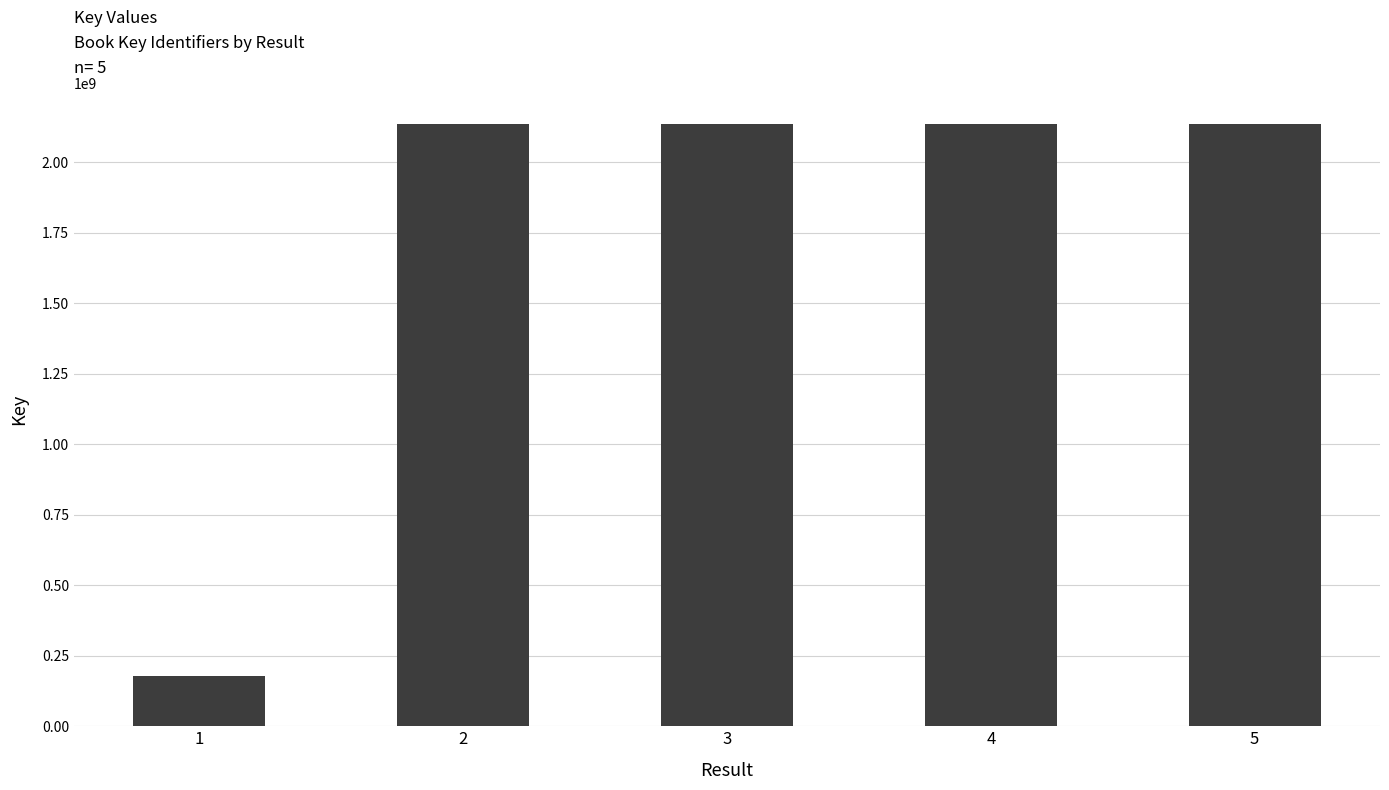

What is the ratio of the value at 2 to the value at 5?

1.0